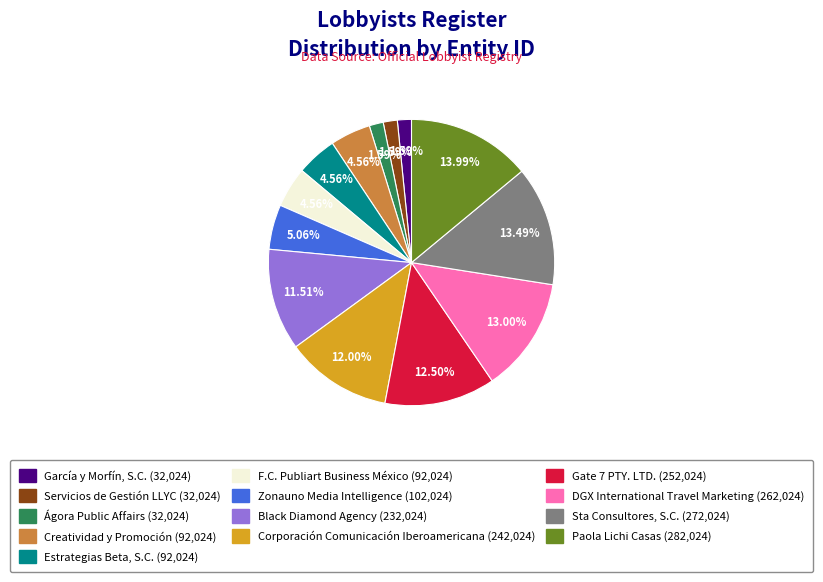

Do Creatividad y Promoción and Sta Consultores, S.C. together represent more than half of the pie?

No